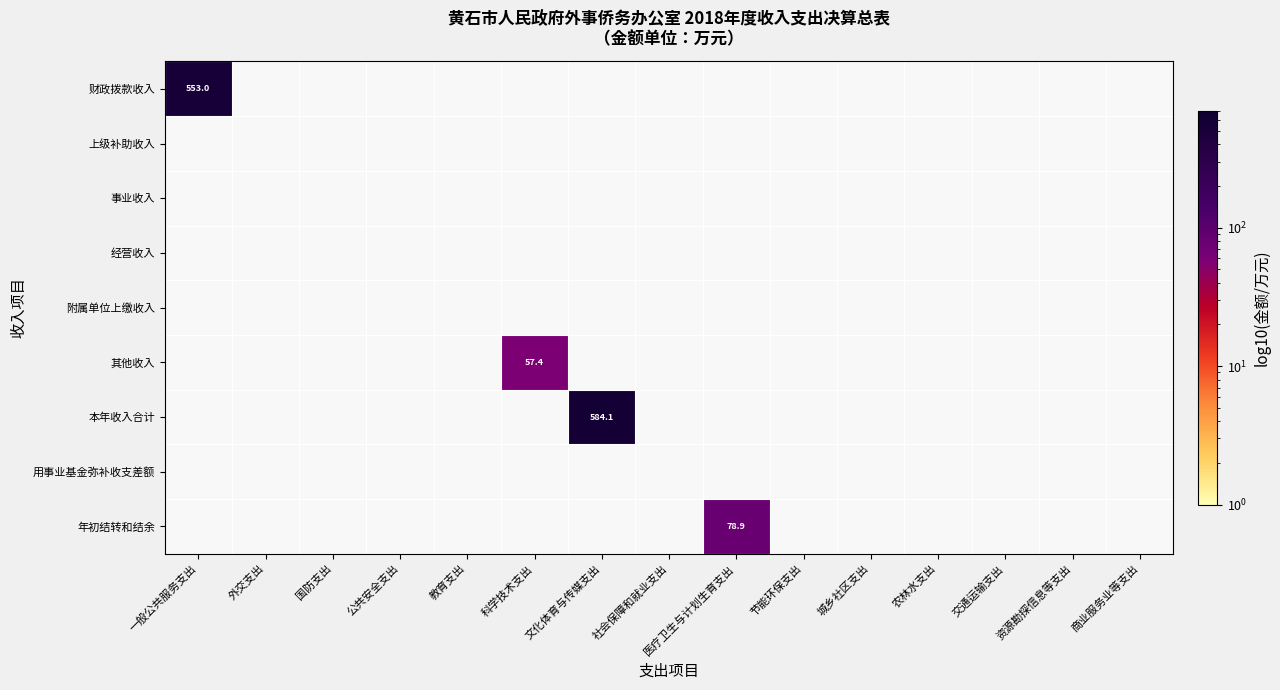

True or false: 上级补助收入 has a value of 0.0 at 资源勘探信息等支出.

True